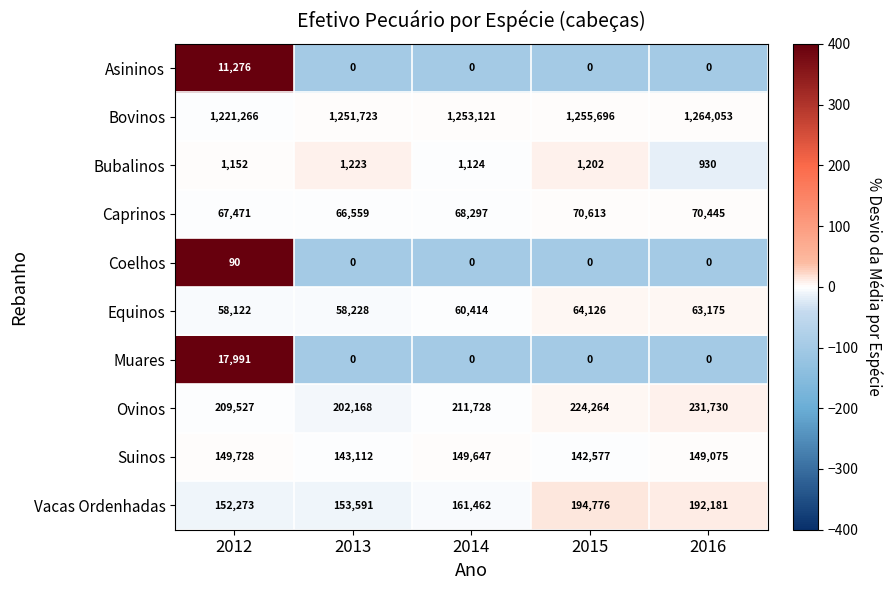

Which series has the widest spread of values?

Bovinos